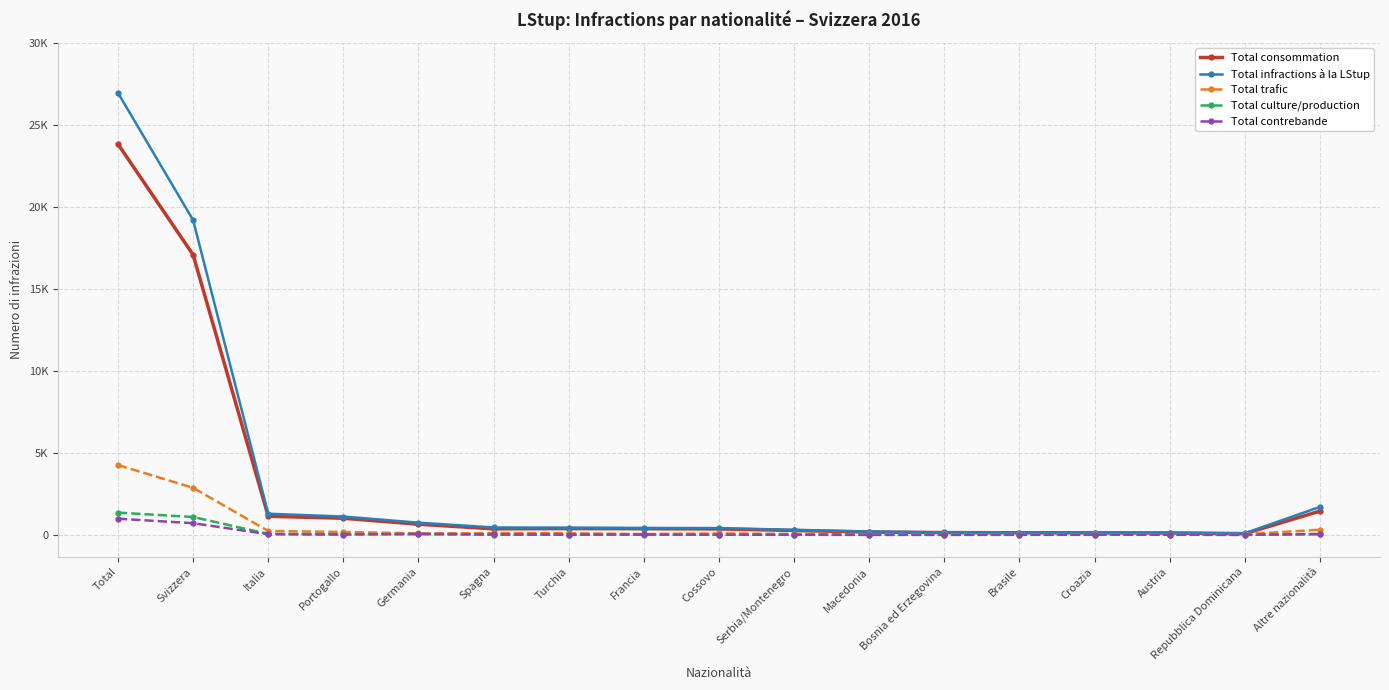

What are all the series names shown in the legend?

Total consommation, Total infractions à la LStup, Total trafic, Total culture/production, Total contrebande